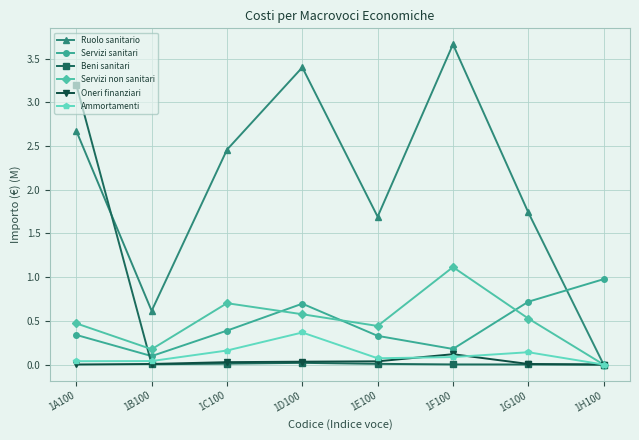

How many Servizi non sanitari values are between 0 and 1?

7